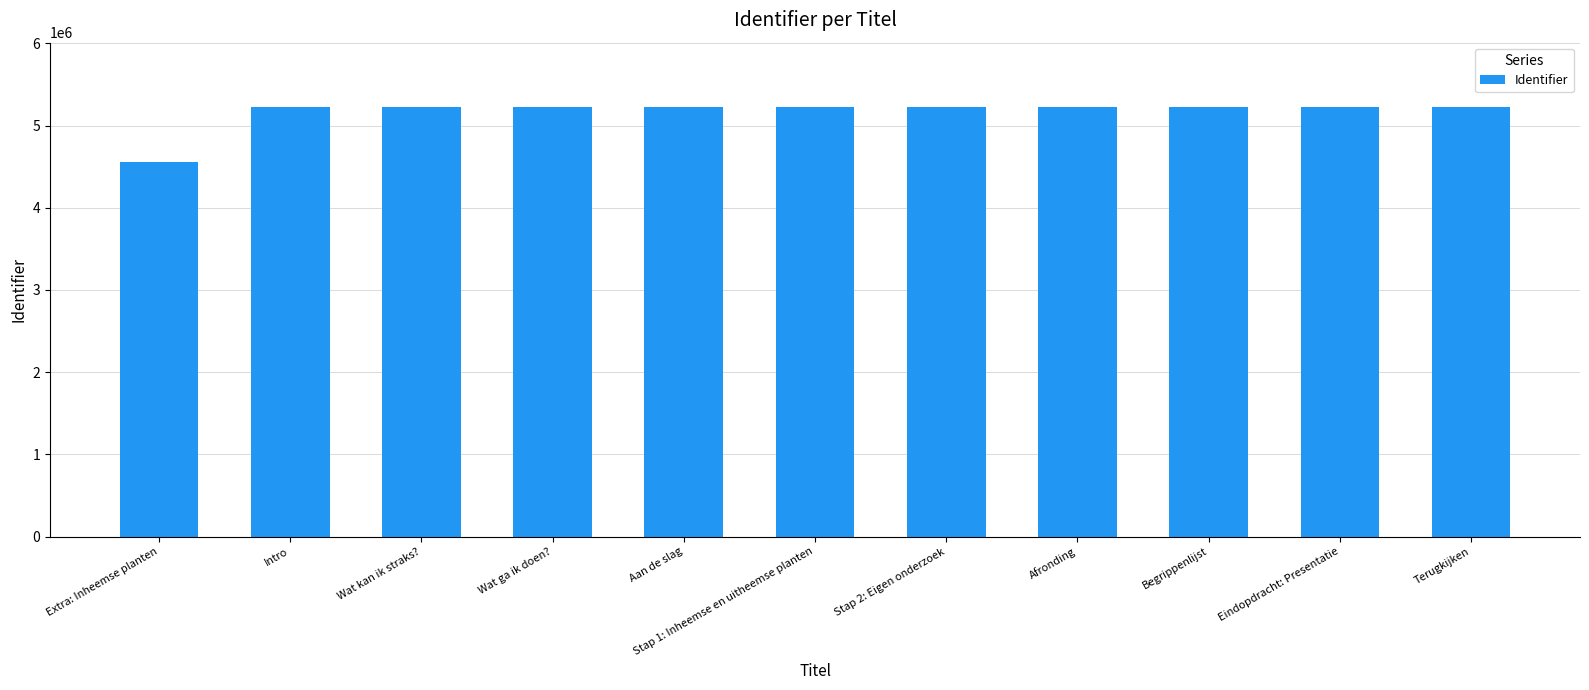

What is the label of the 2nd bar from the right?

Eindopdracht: Presentatie